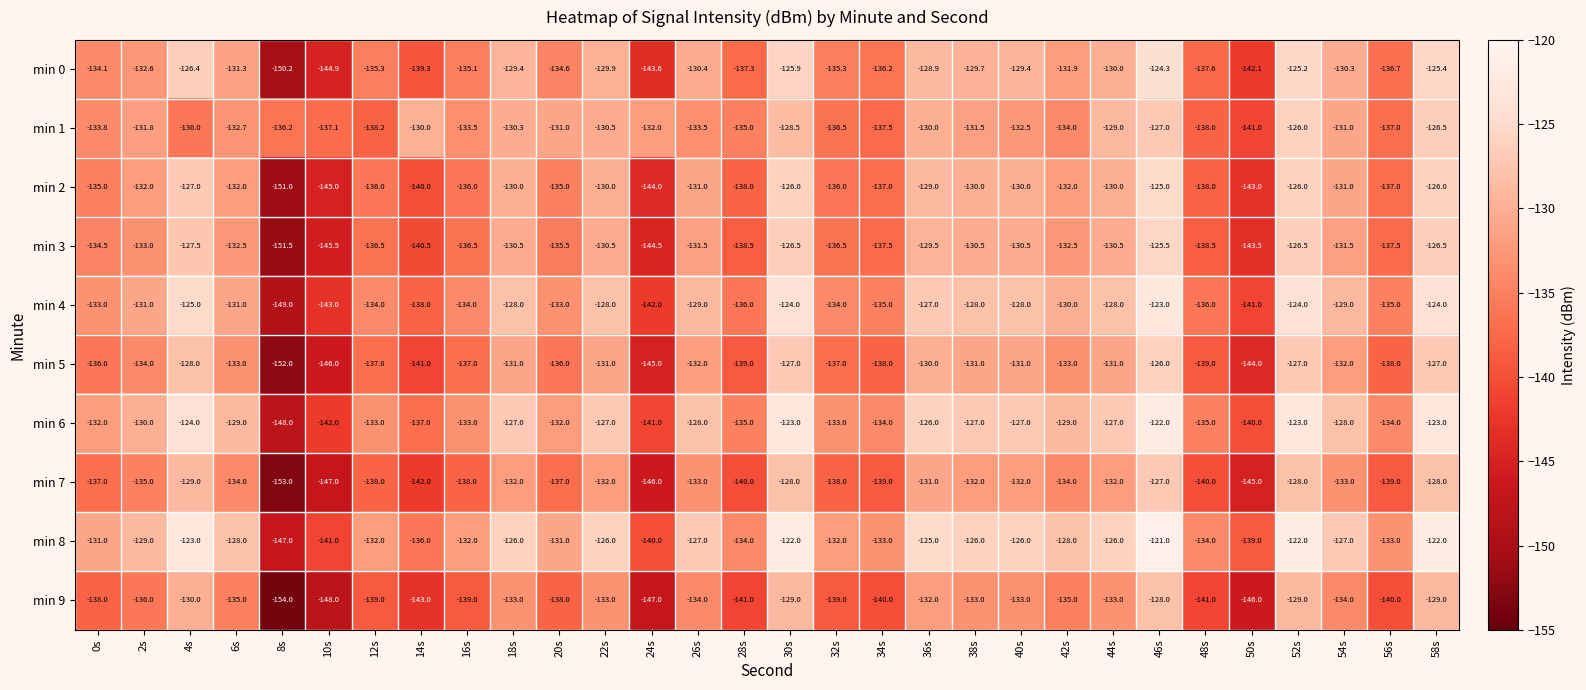

What is the total value across all series at 44s?

-1296.5